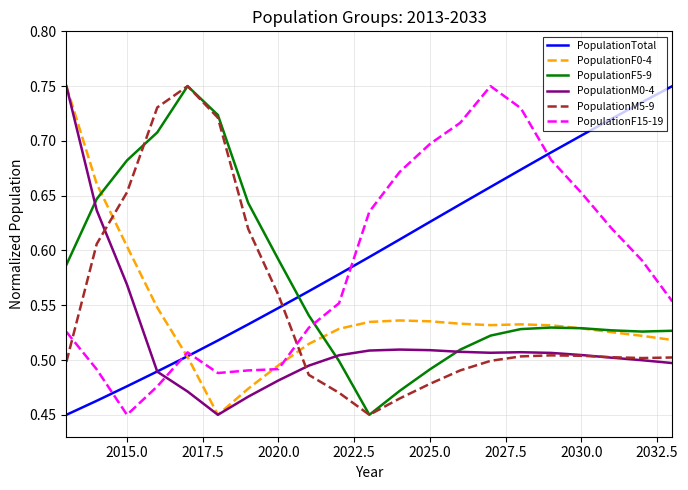

True or false: PopulationF15-19 and PopulationM0-4 cross at least once.

True